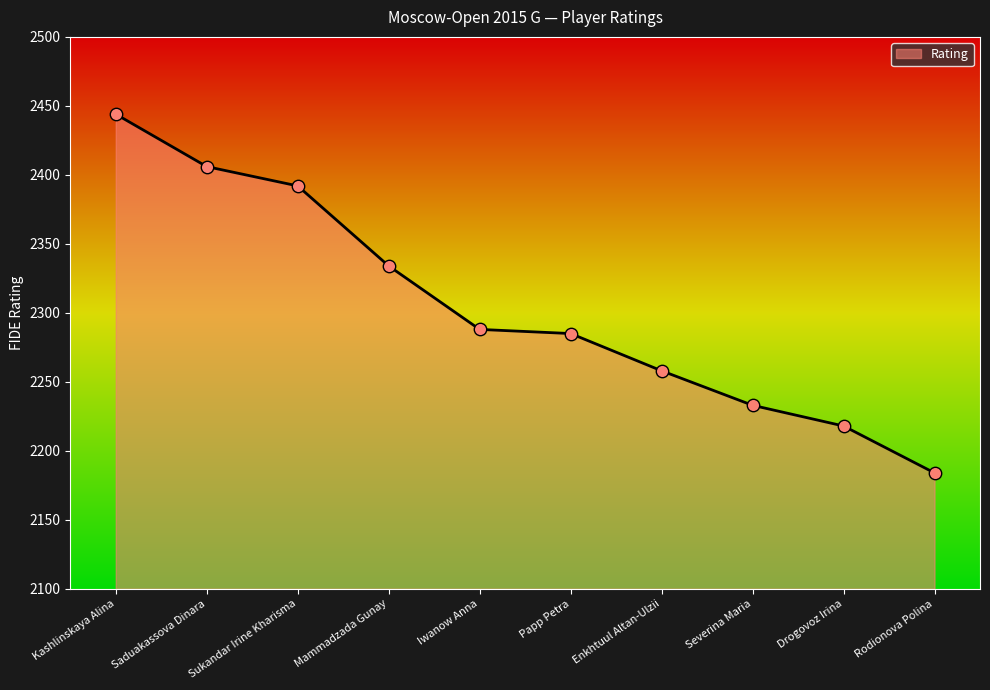

Approximately how many times larger is the value at Sukandar Irine Kharisma compared to Mammadzada Gunay?

1.0